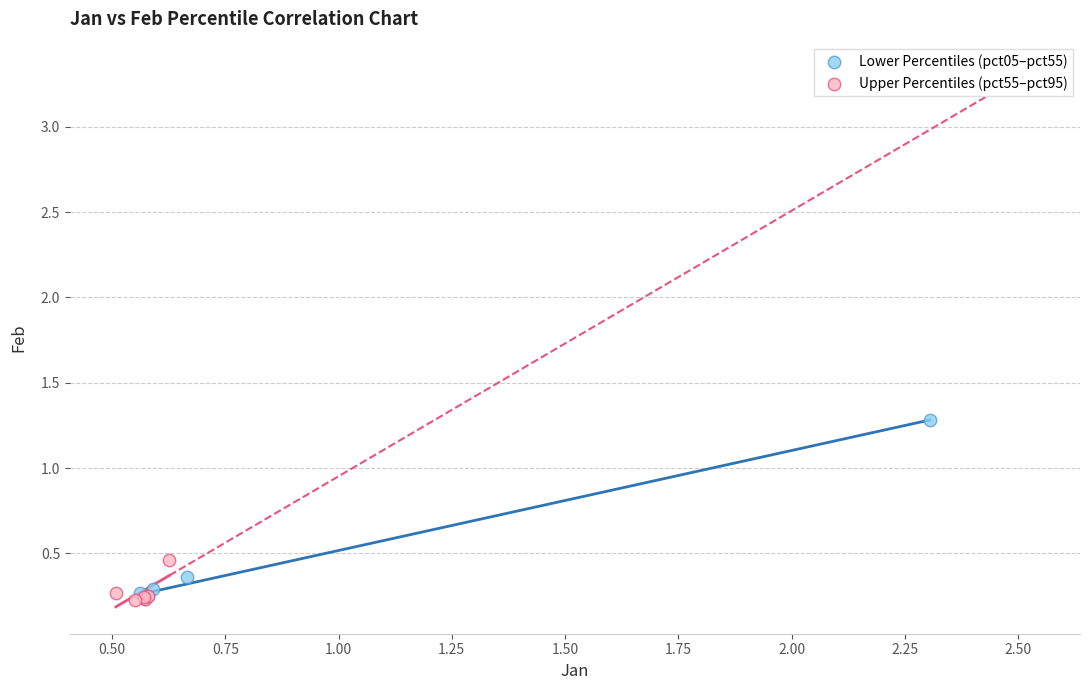

Which series has the widest spread of Y values?

Lower Percentiles (pct05–pct55)